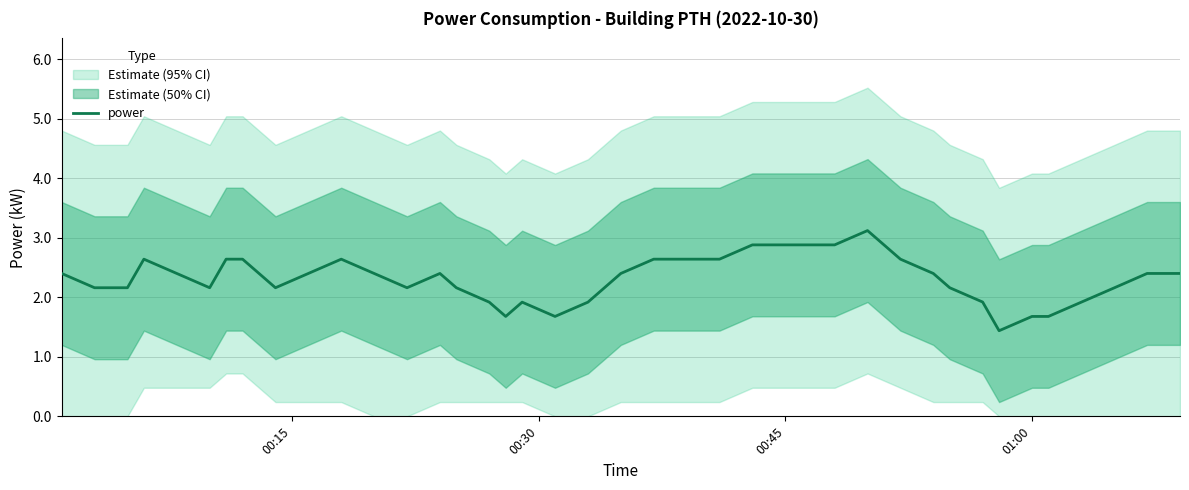

What is the highest value of the power series?

3.1